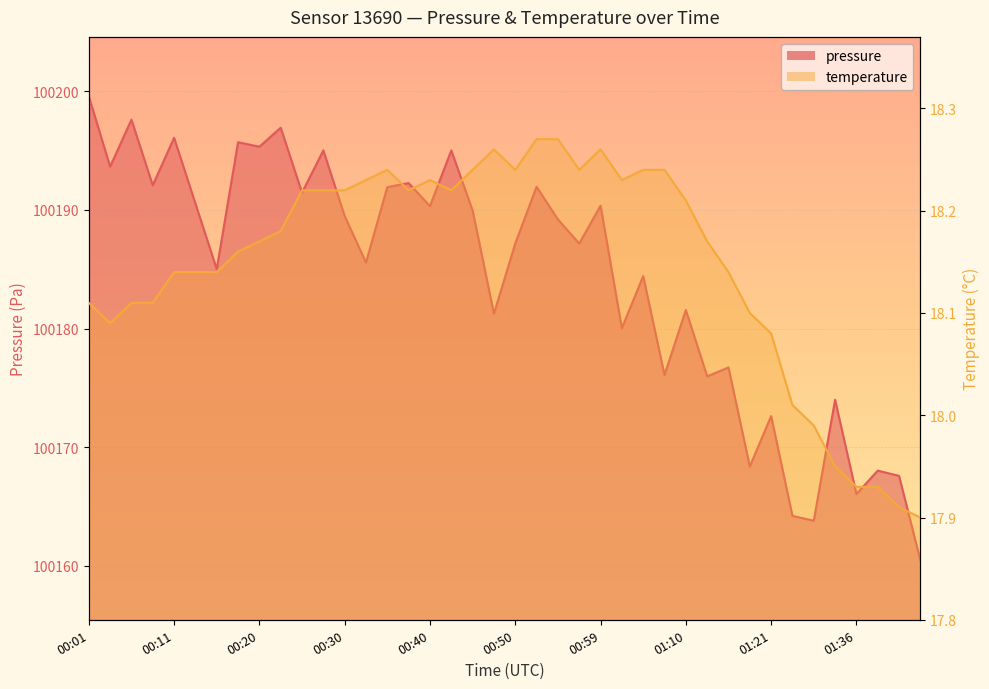

How many interior local peaks does the pressure series have?

15